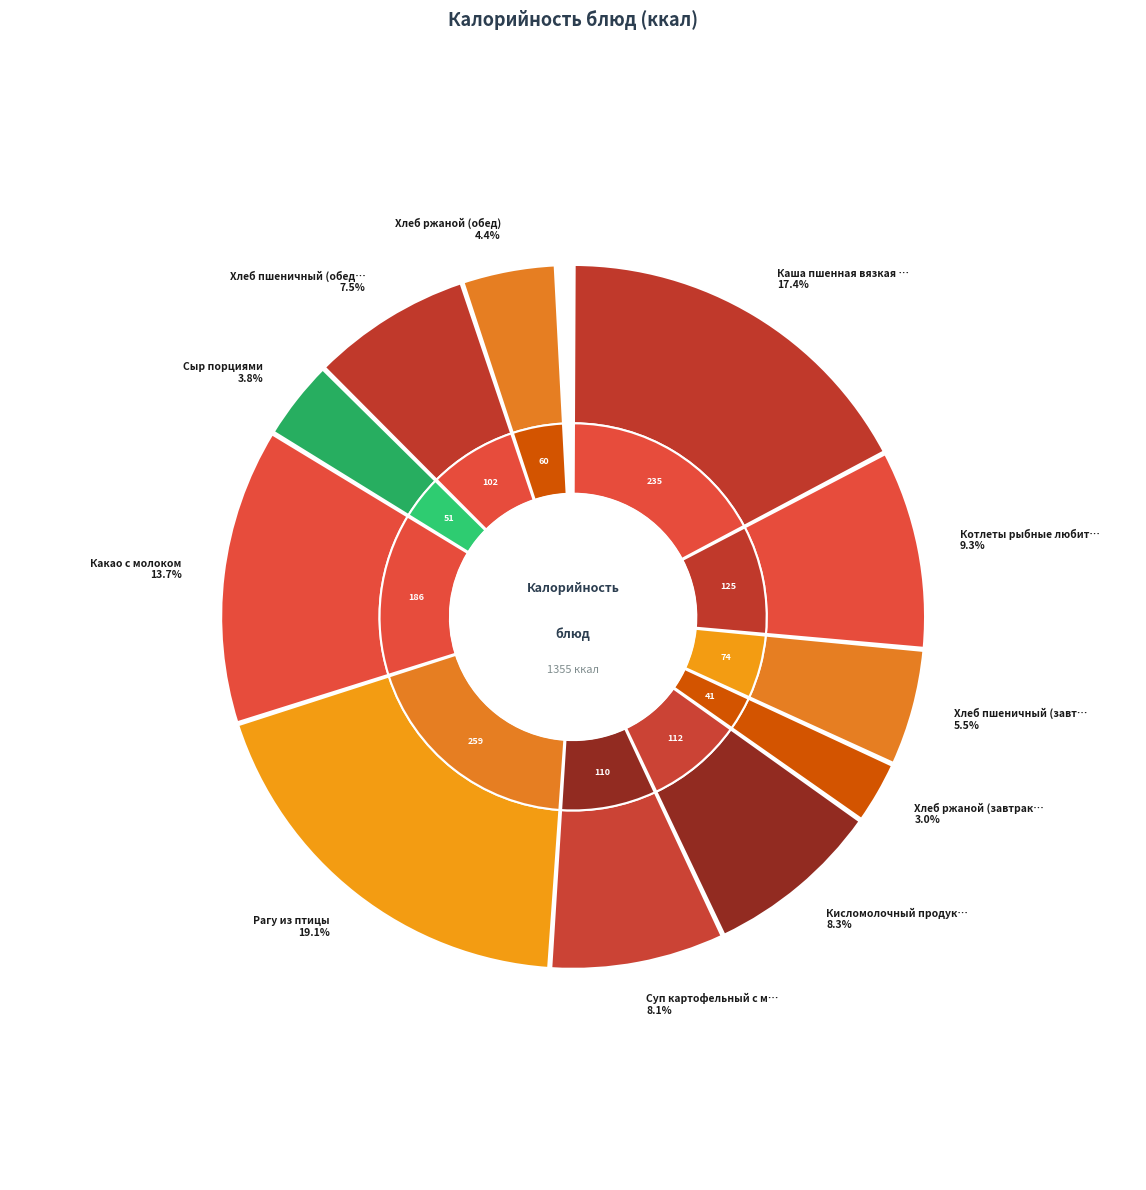

What is the ratio of the value at Кисломолочный продукт (кефир) to the value at Суп картофельный с мясными фрикадельками?

1.0